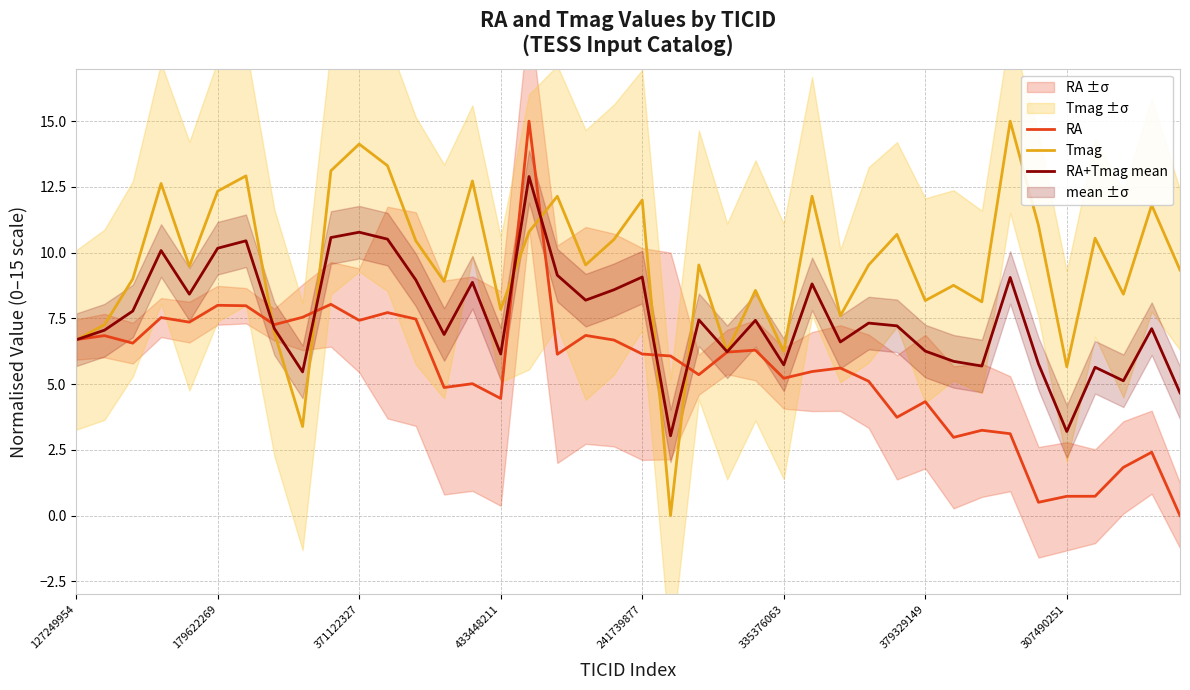

True or false: RA+Tmag mean and Tmag intersect in this chart.

True